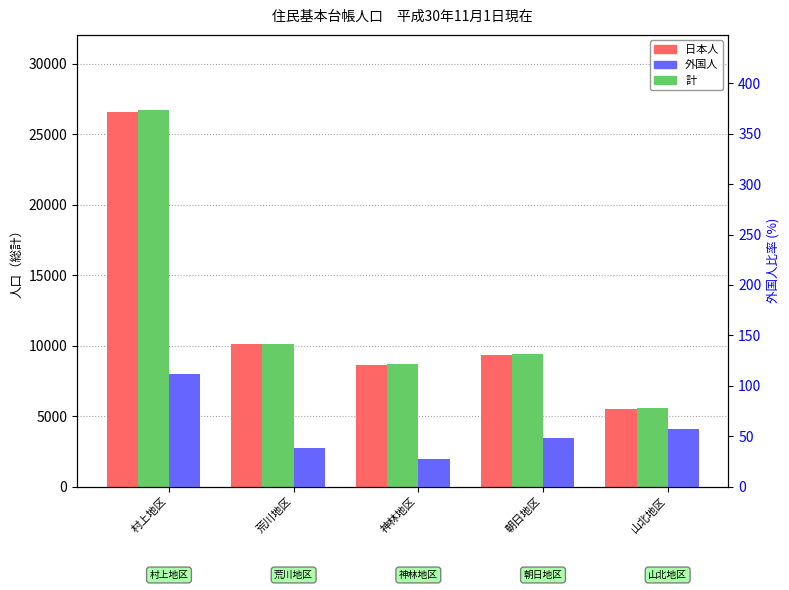

What is the minimum value for 外国人?

27